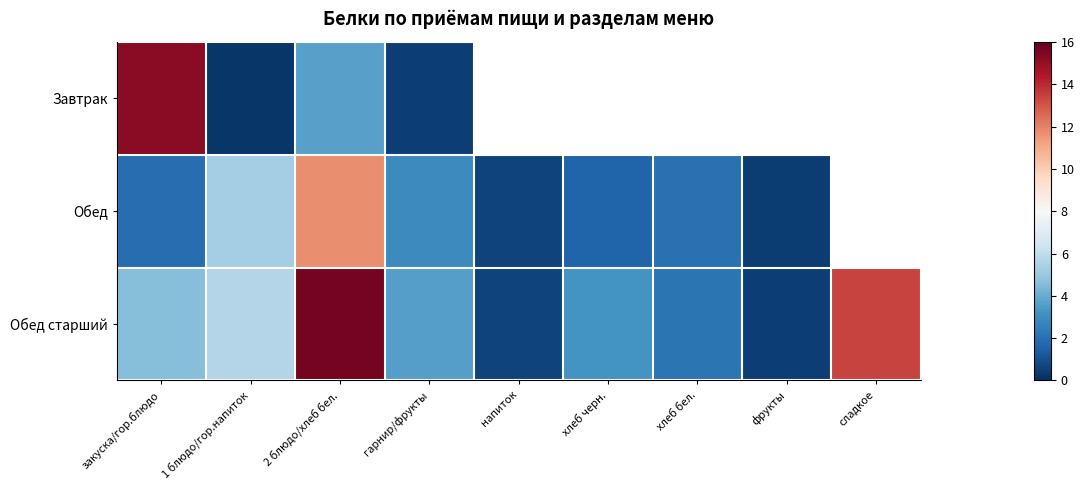

At which category is the sum across all series the highest?

2 блюдо/хлеб бел.